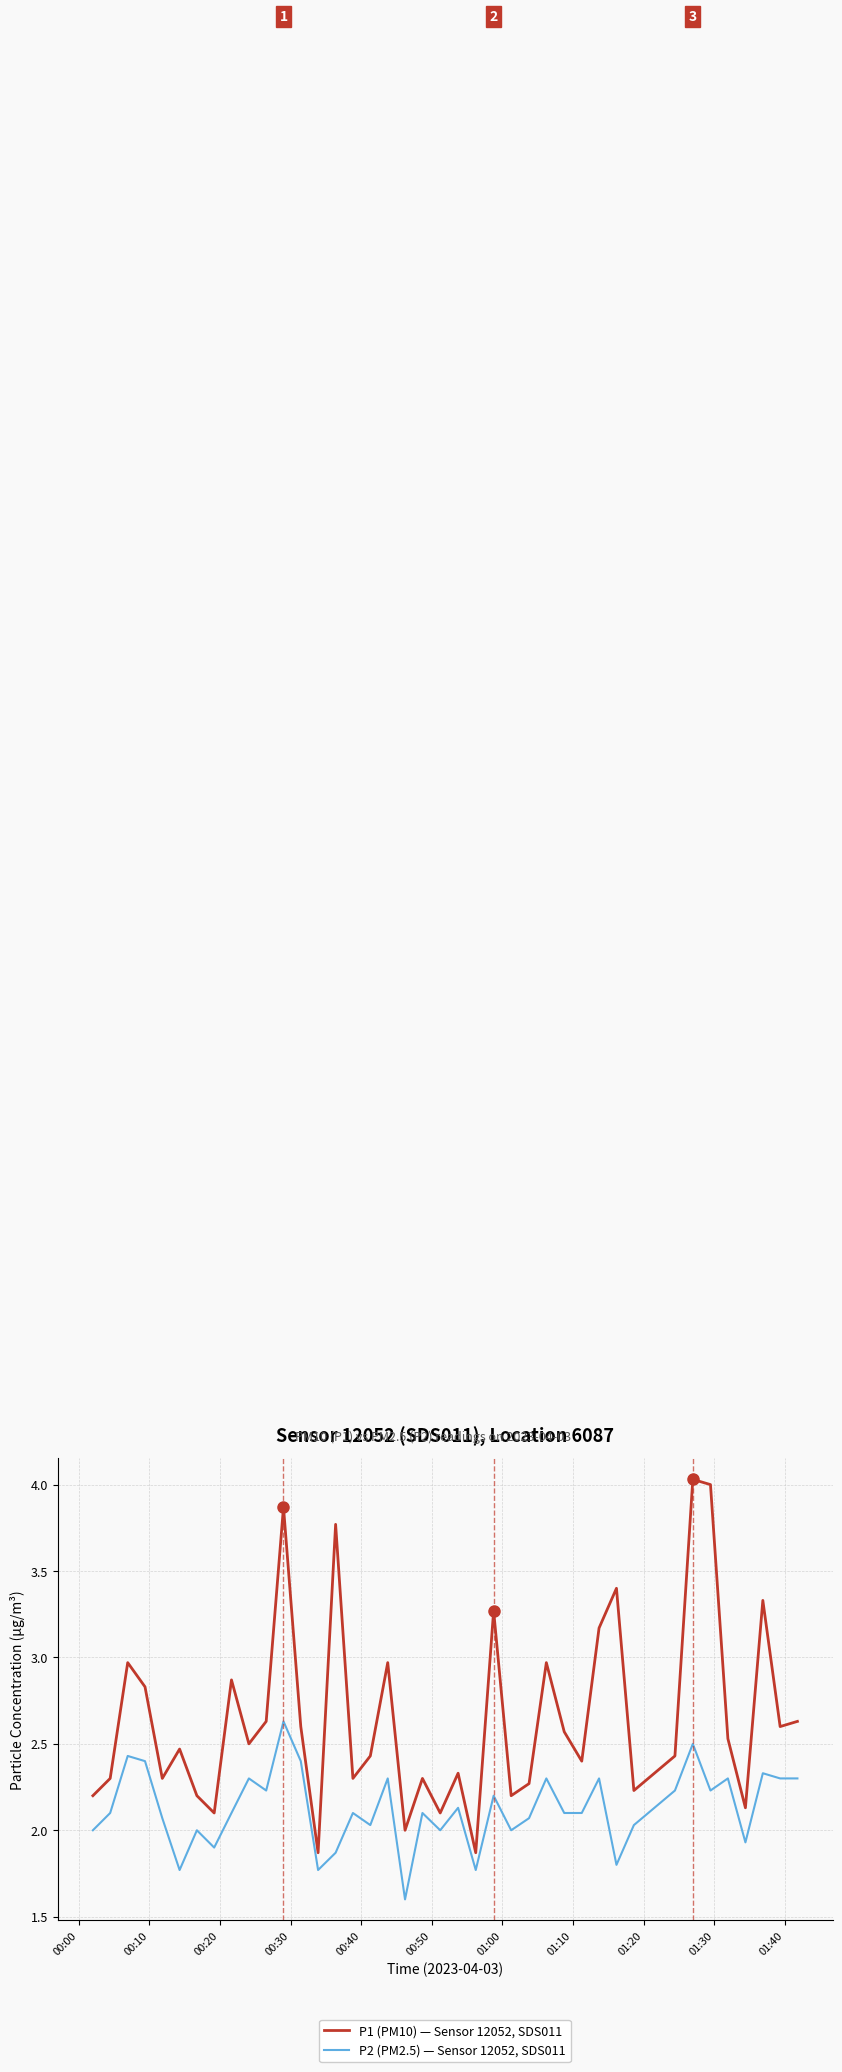

Which series has the widest spread of values?

P1 (PM10) — Sensor 12052, SDS011